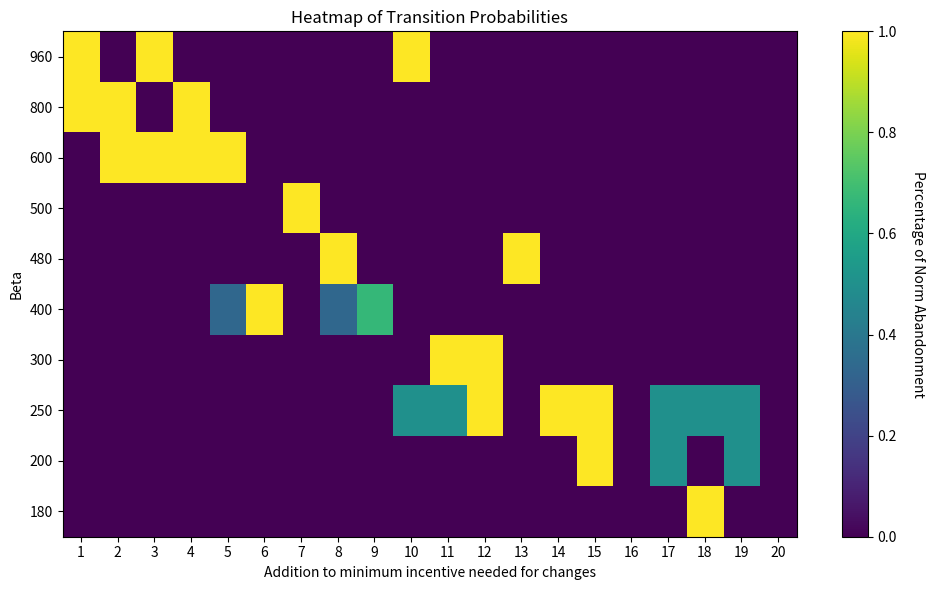

At which category is the sum across all series the highest?

1